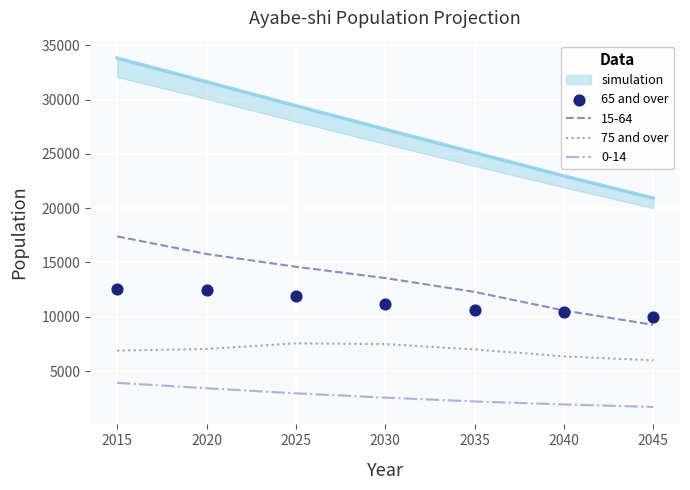

The value of 75 and over at 2045 is 2709. True or false?

False